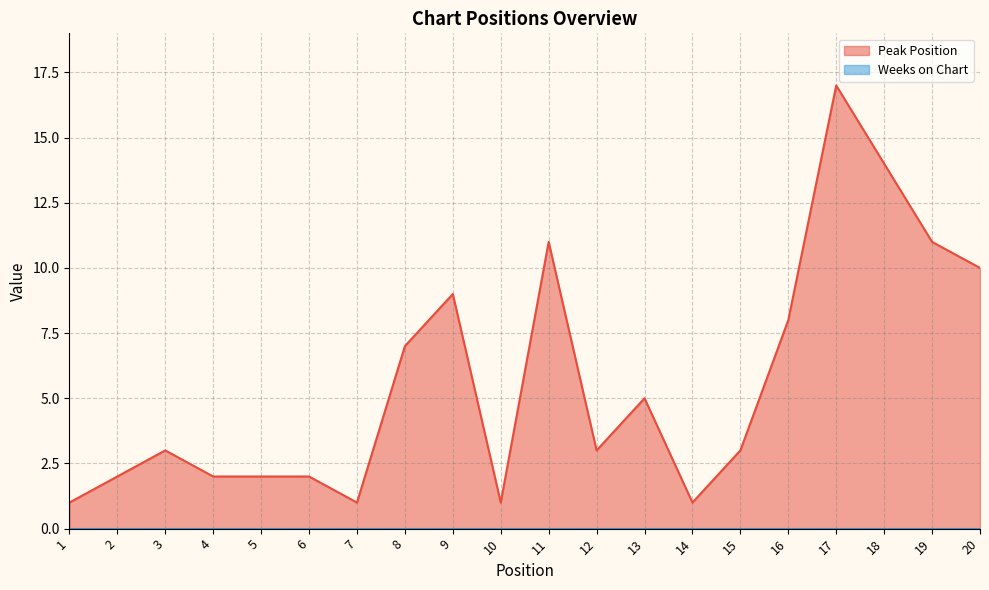

The value at 14 is 1. True or false?

True